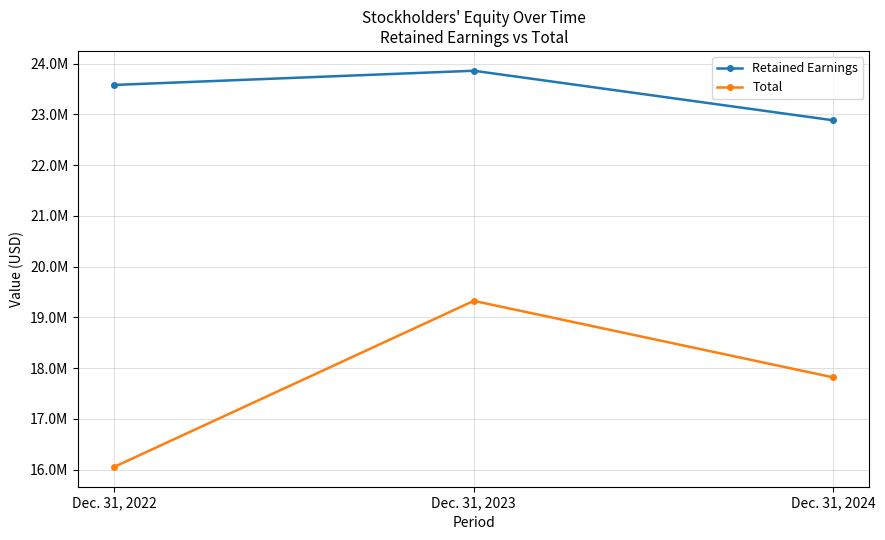

Does the chart have visible grid lines?

Yes